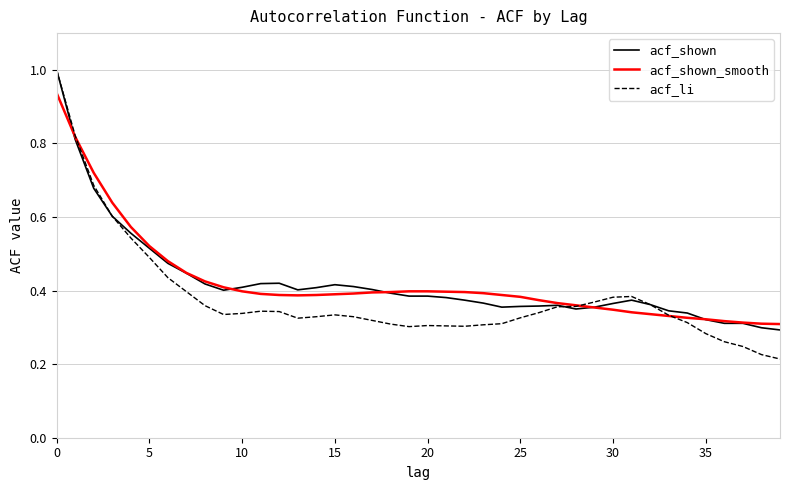

Which series has the largest range (max minus min)?

acf_li